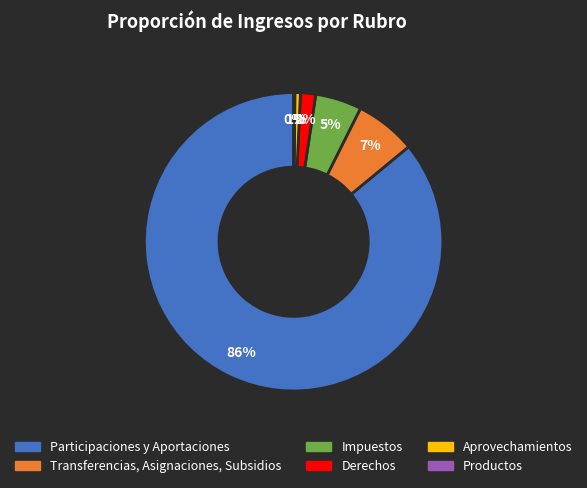

To the nearest percent, what is the difference between the Derechos and Transferencias, Asignaciones, Subsidios slice percentages?

5%